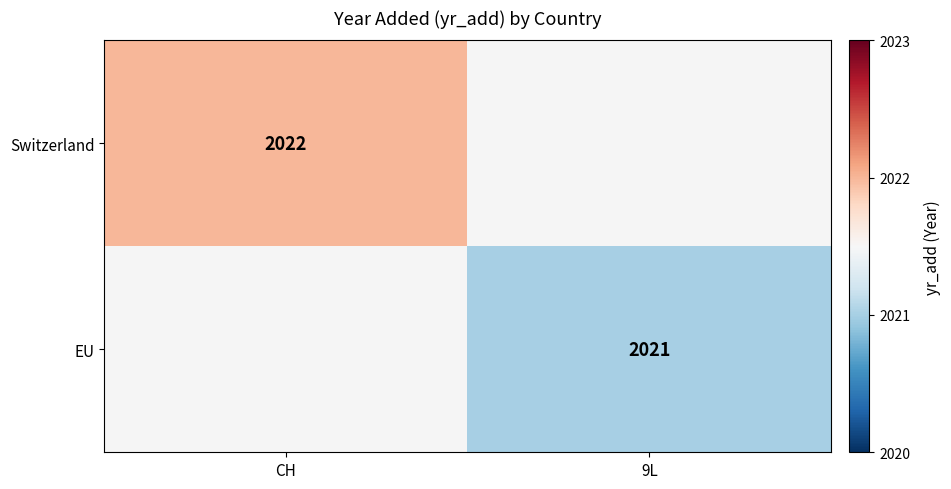

At how many categories does at least one series exceed 2021?

1